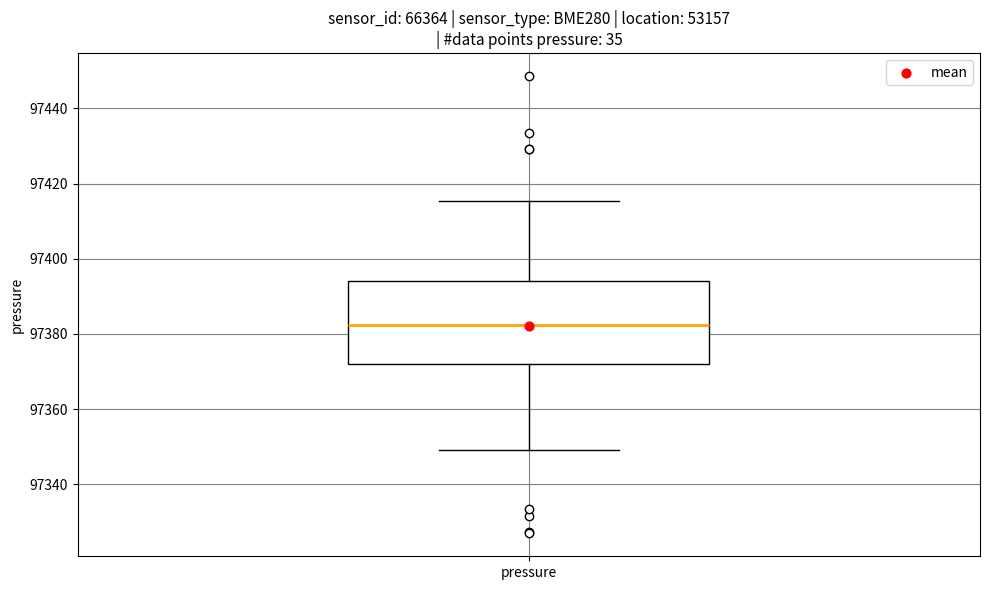

Transcribe this box plot: give where the median line is, the range the box spans, and where the two whiskers end, as read against the y-axis. The values are not printed on the chart, so give them approximately, as read against the axis.

median 97382, box 97372 to 97394, whiskers 97350 to 97416